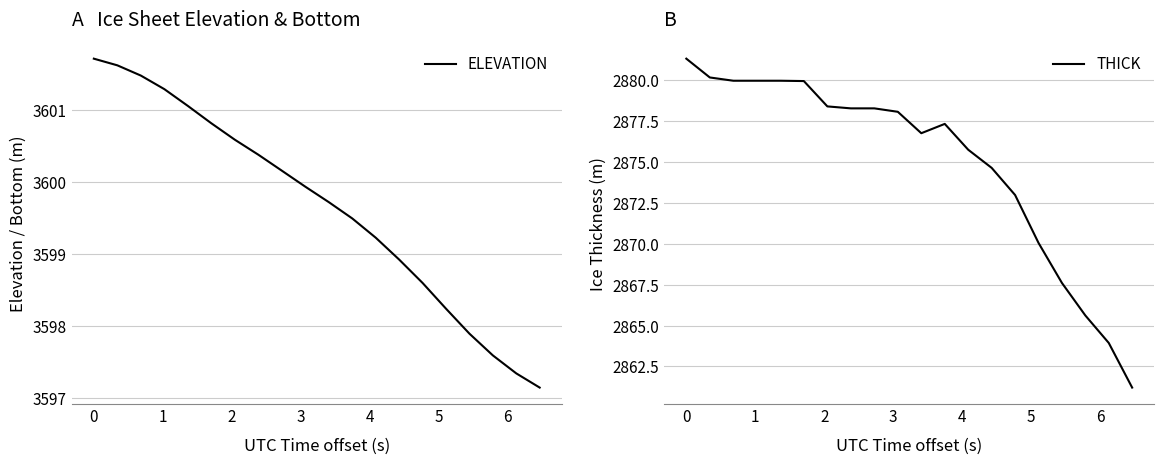

Reading left to right, list all the values displayed in this chart.

ELEVATION: 3601.7	3601.6	3601.5	3601.3	3601.1	3600.8	3600.6	3600.4	3600.2	3599.9	3599.7	3599.5	3599.2	3598.9	3598.6	3598.2	3597.9	3597.6	3597.3	3597.2
THICK: 2881.3	2880.2	2880.0	2880.0	2880.0	2880.0	2878.4	2878.3	2878.3	2878.1	2876.8	2877.3	2875.8	2874.7	2873.0	2870.1	2867.6	2865.6	2863.9	2861.2